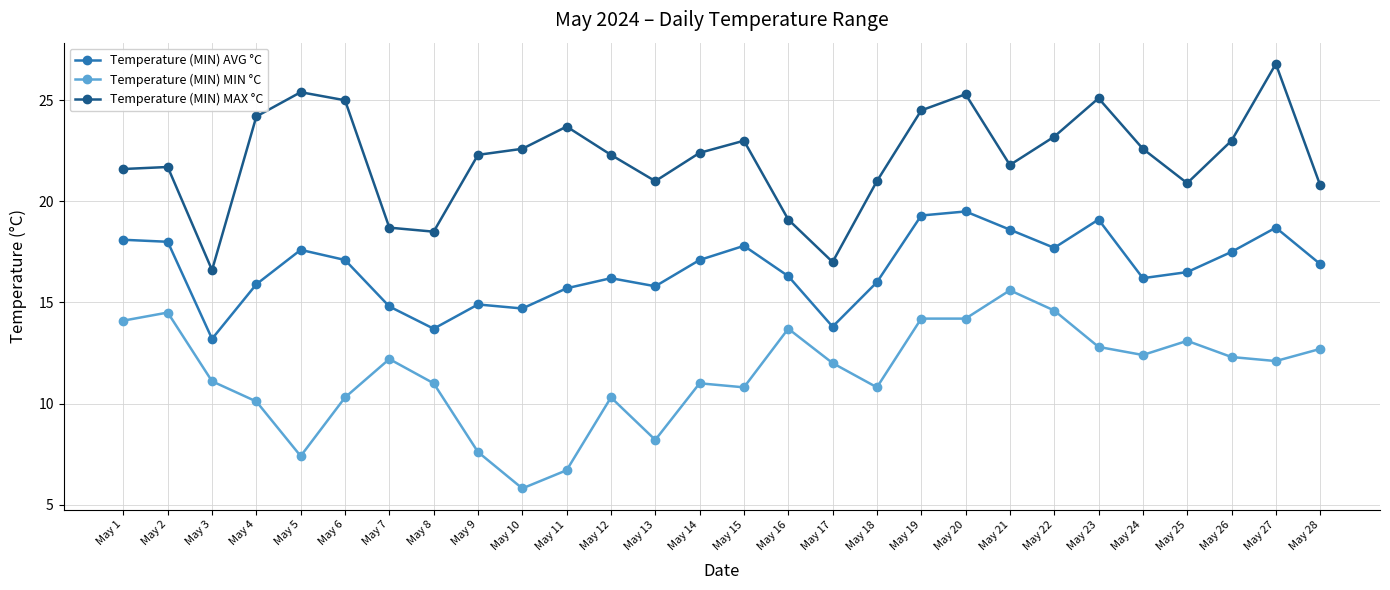

At which label does Temperature (MIN) MAX °C first exceed 22?

May 4